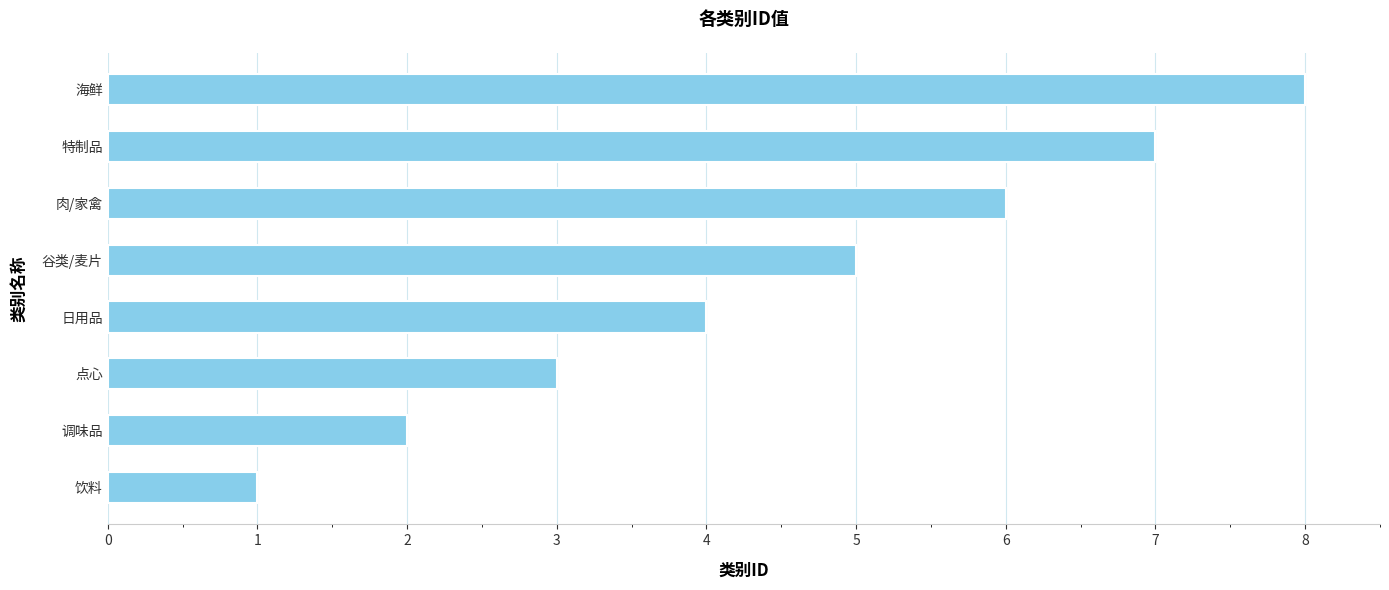

What is the sum of all values?

36